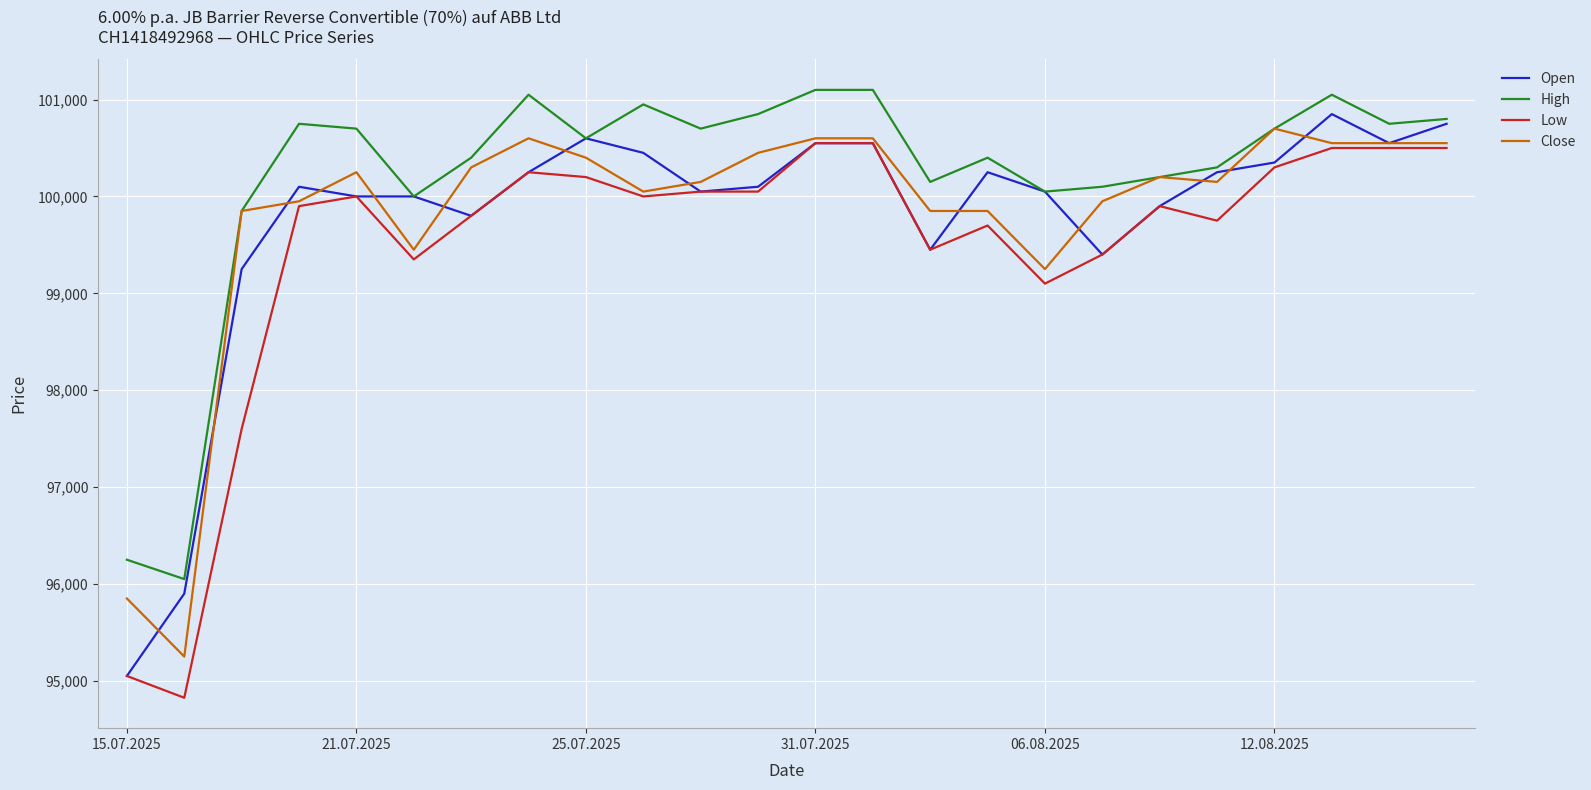

What is the smallest value displayed?

94825